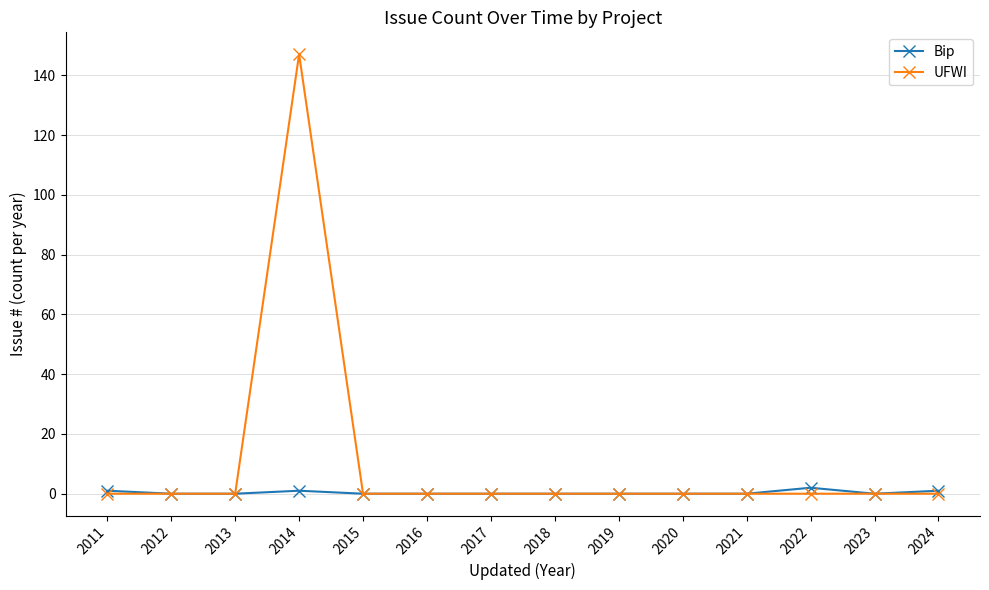

At how many categories does at least one series exceed 99?

1